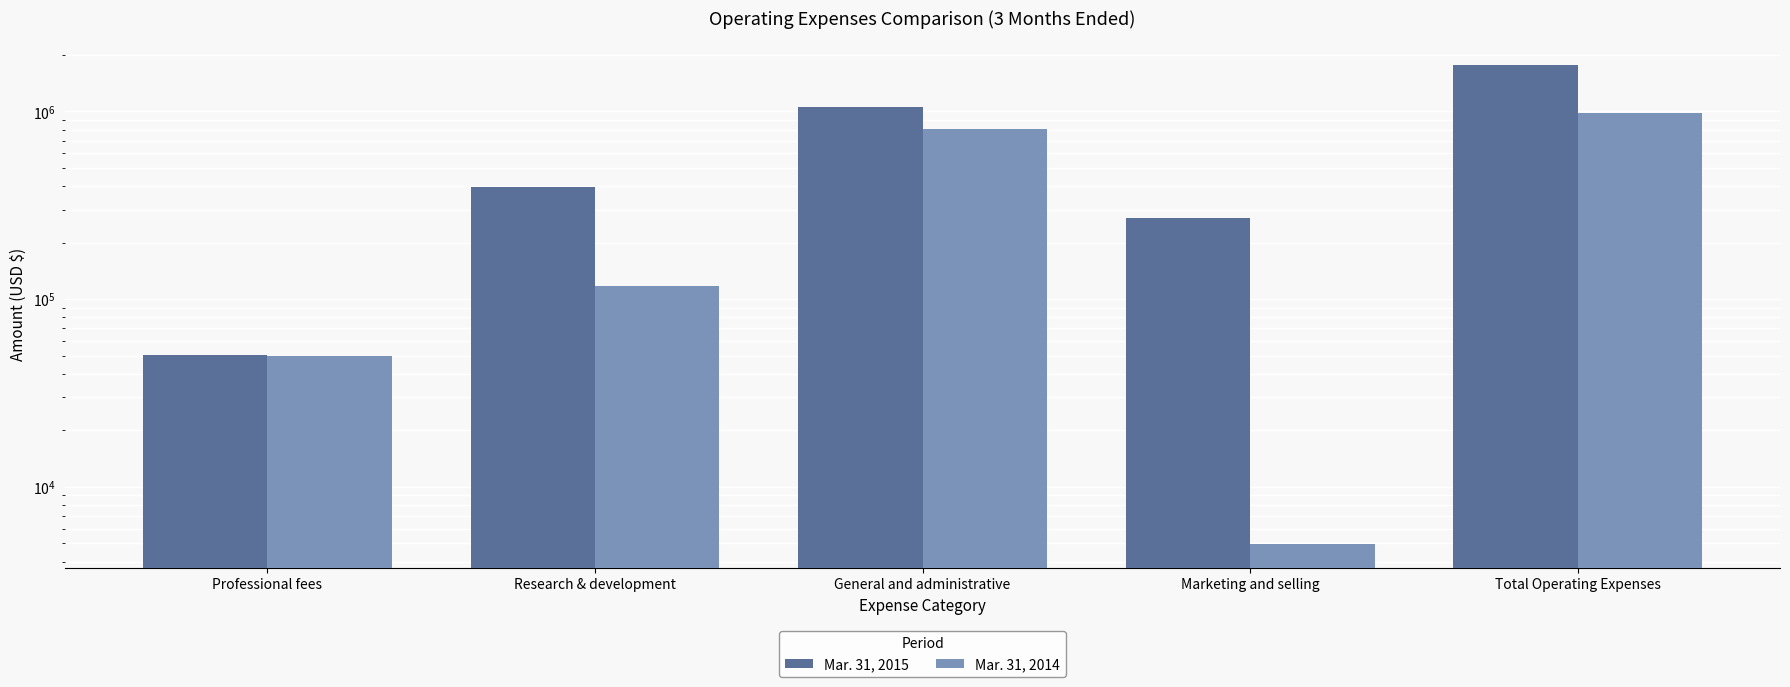

What is the total value across all series at Research & development?

513817